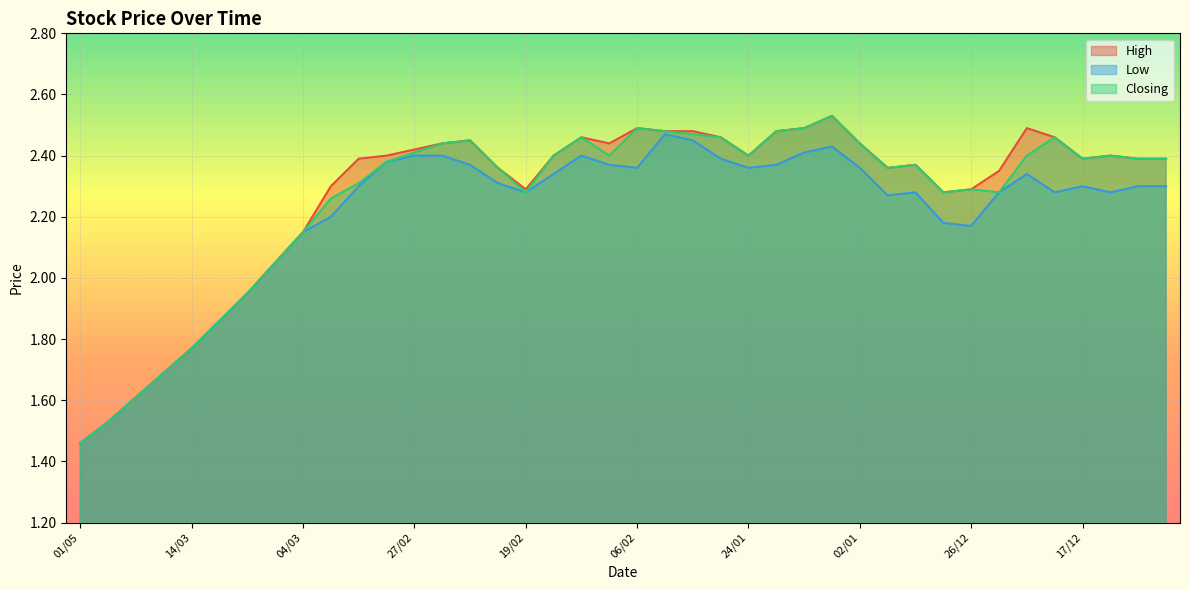

What is the total value across all series at 24/12?

6.9